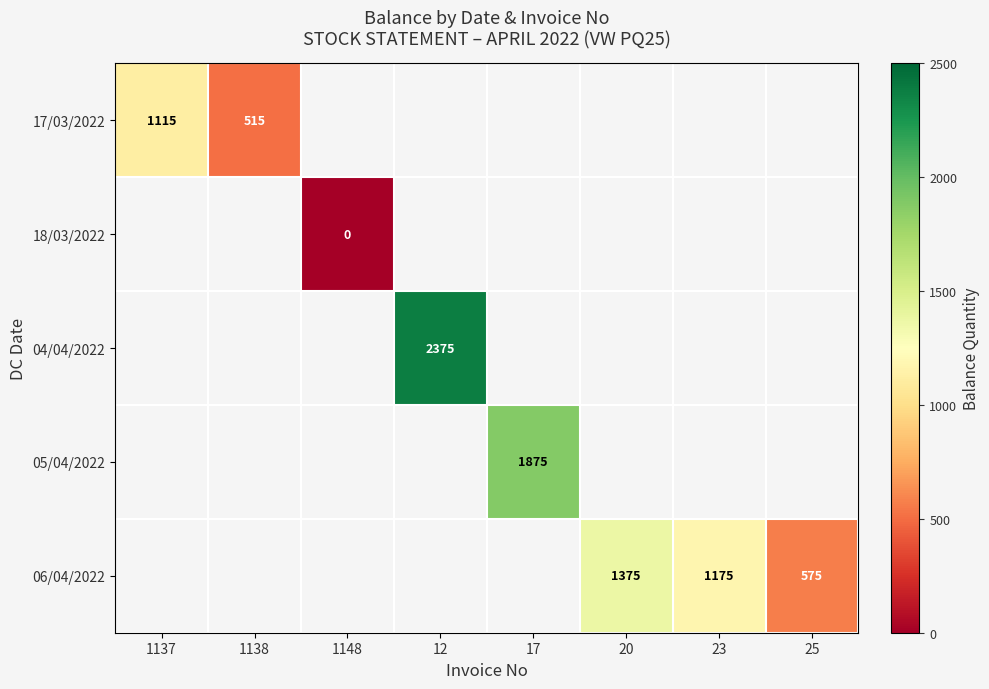

True or false: 17/03/2022 has a value of 515 at 1138.

True